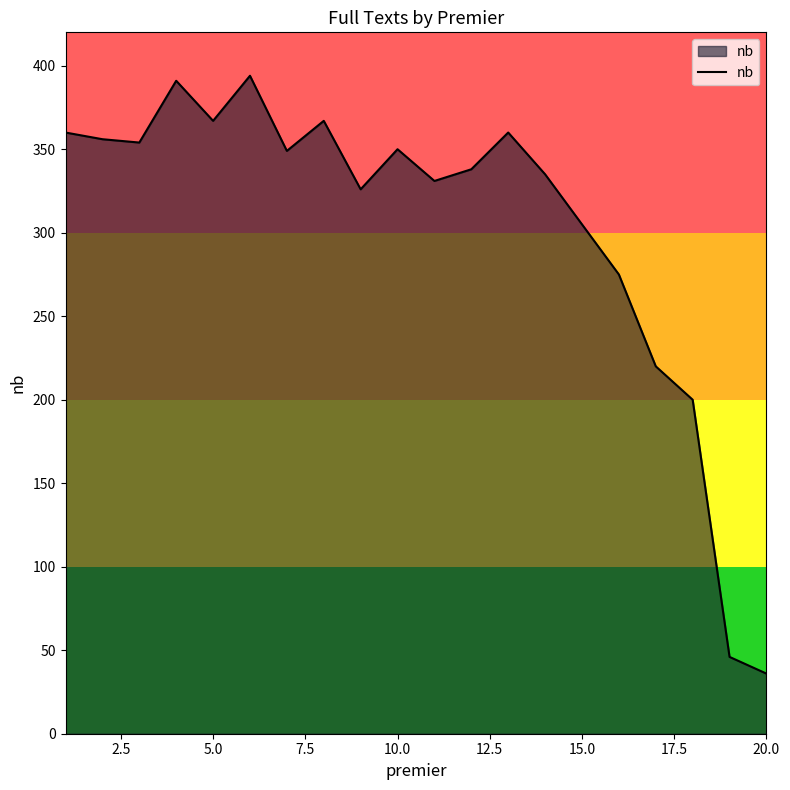

What is the maximum value shown in the chart?

394